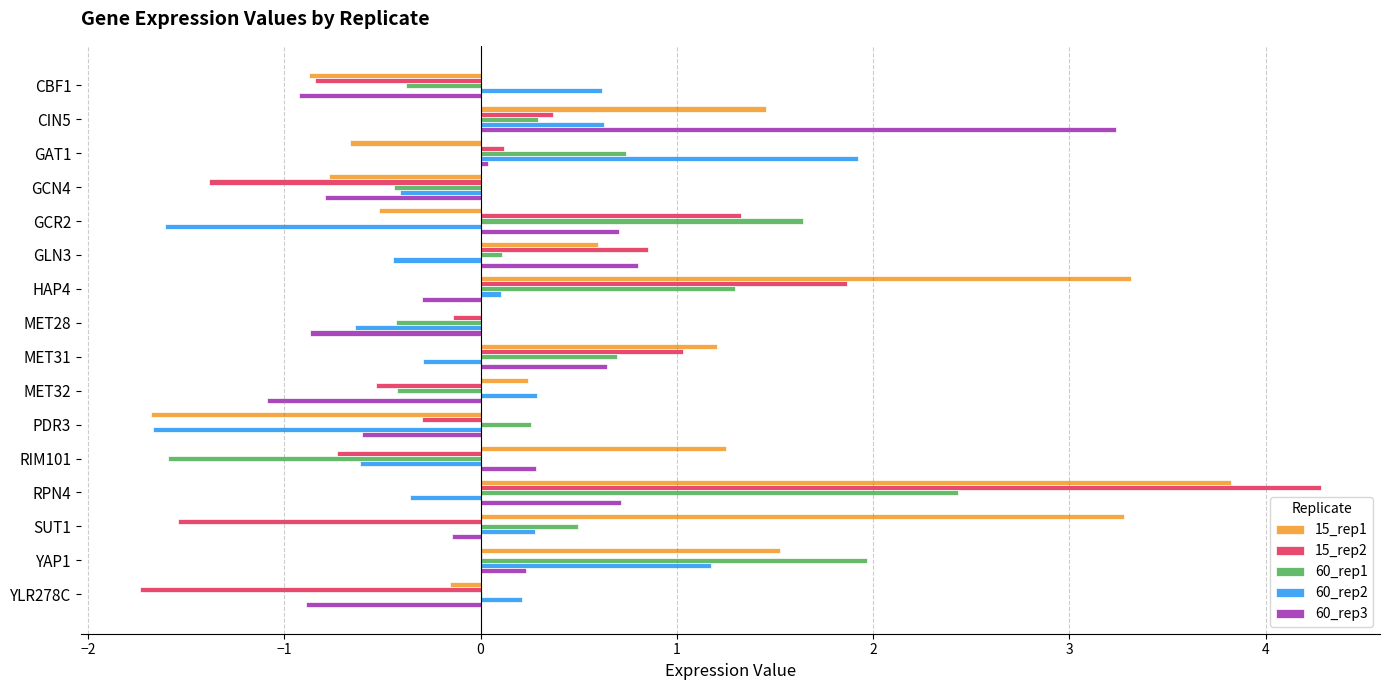

Between CBF1 and CIN5, which series saw the biggest shift?

60_rep3